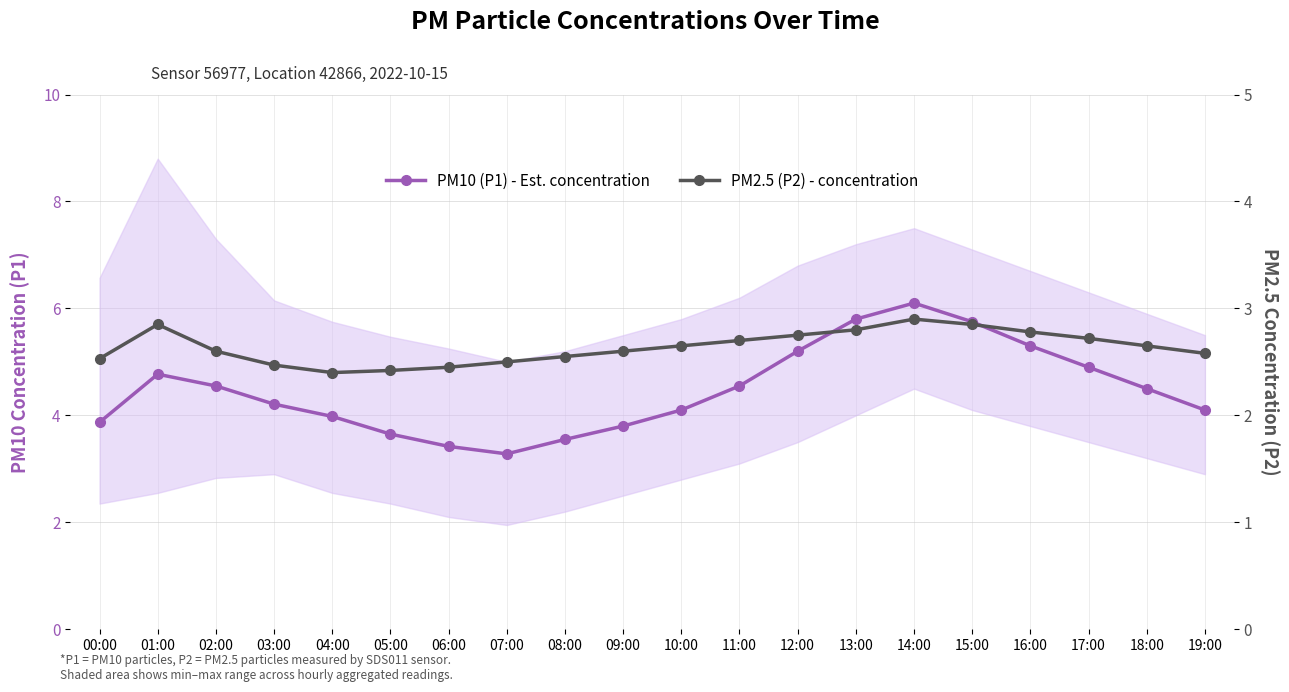

List the series in order of their overall mean, lowest first.

PM2.5 (P2) - concentration, PM10 (P1) - Est. concentration